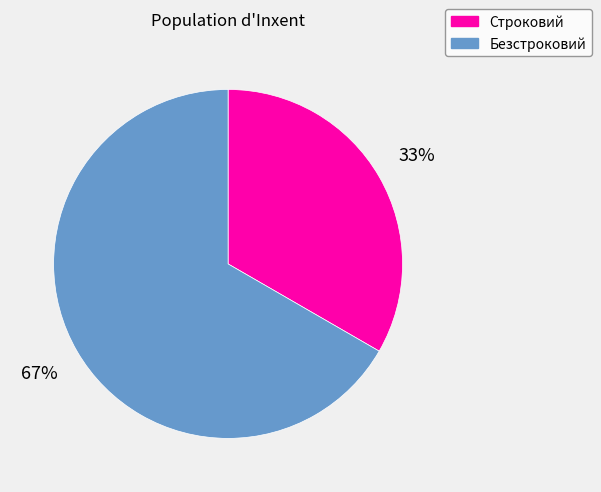

To the nearest percent, what is the average slice percentage?

50%